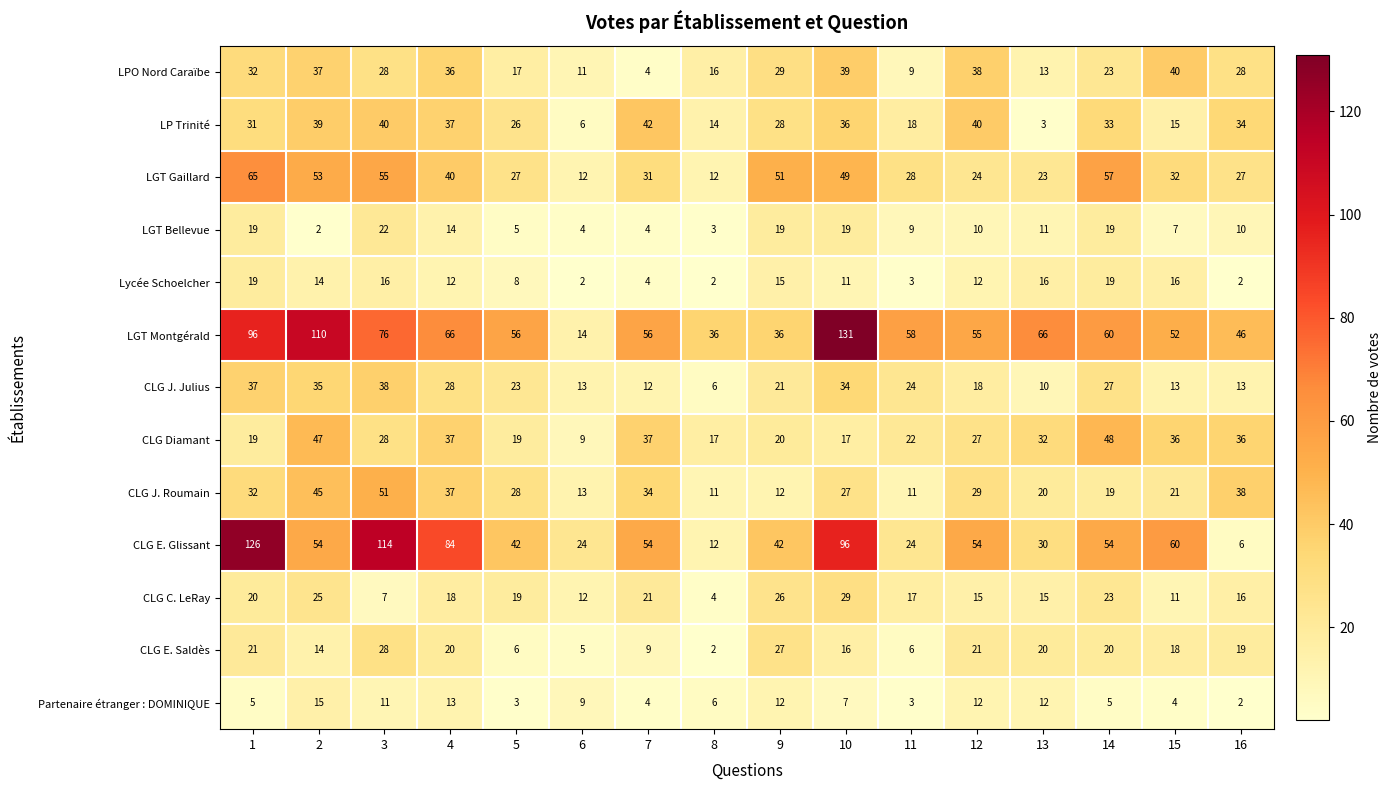

Which series has the largest range (max minus min)?

CLG E. Glissant